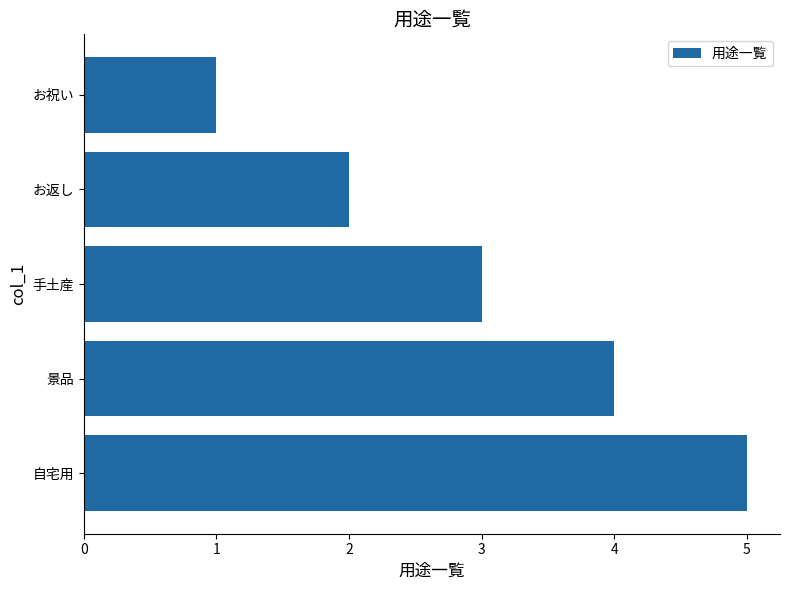

Which has a higher value, 自宅用 or 手土産?

自宅用